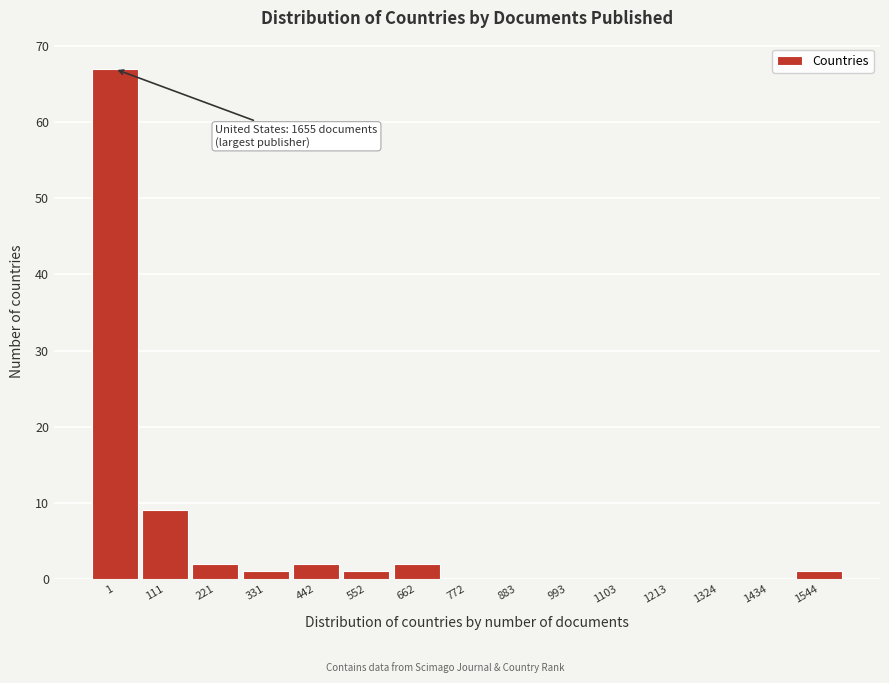

Reading left to right, extract all data points from this chart.

1=67	111=9	221=2	331=1	442=2	552=1	662=2	772=0	883=0	993=0	1103=0	1213=0	1324=0	1434=0	1544=1